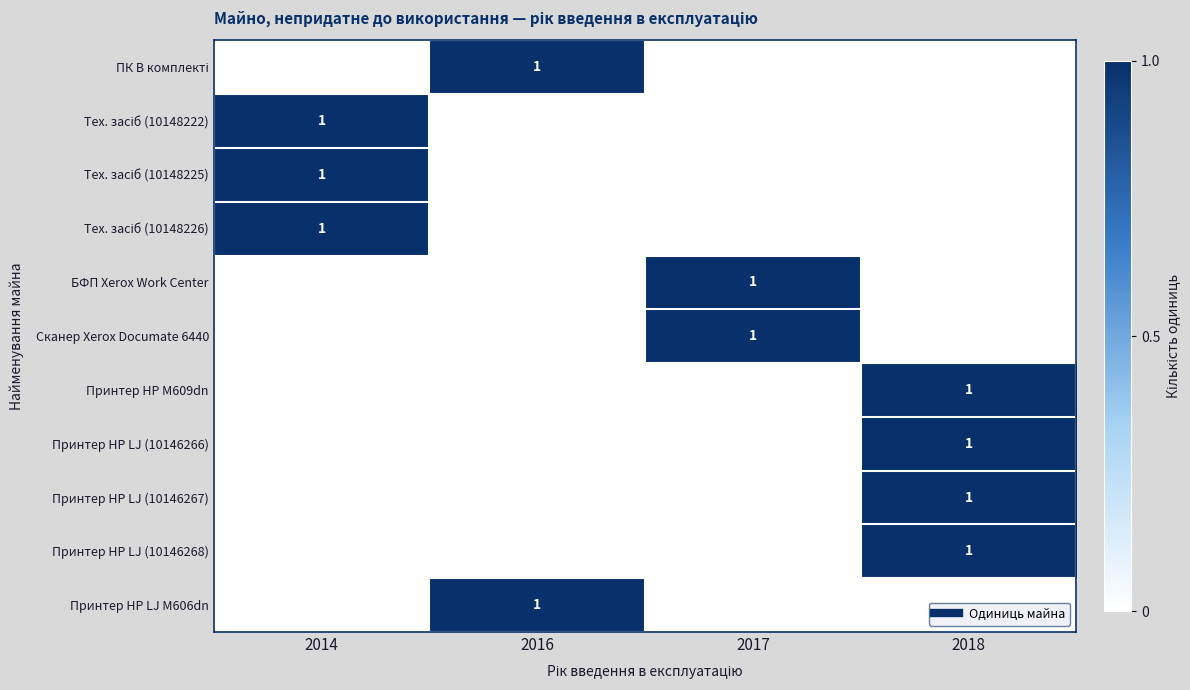

At how many categories does at least one series exceed 0?

4